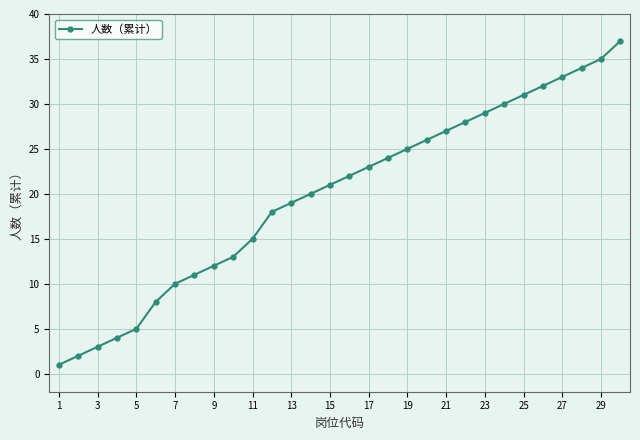

What is the difference between the second highest and second lowest values?

33